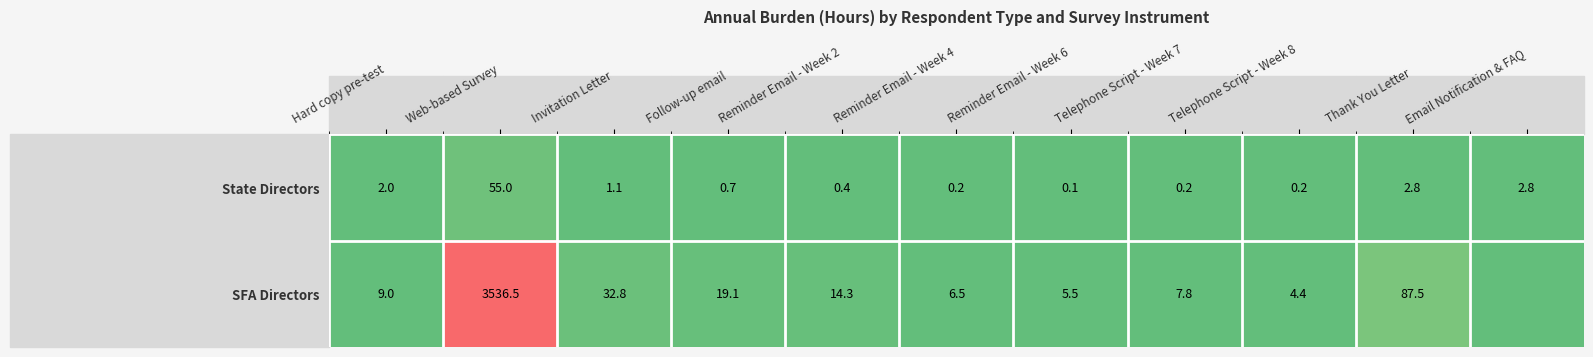

Is it true that SFA Directors equals 7.8 at Telephone Script - Week 7?

True